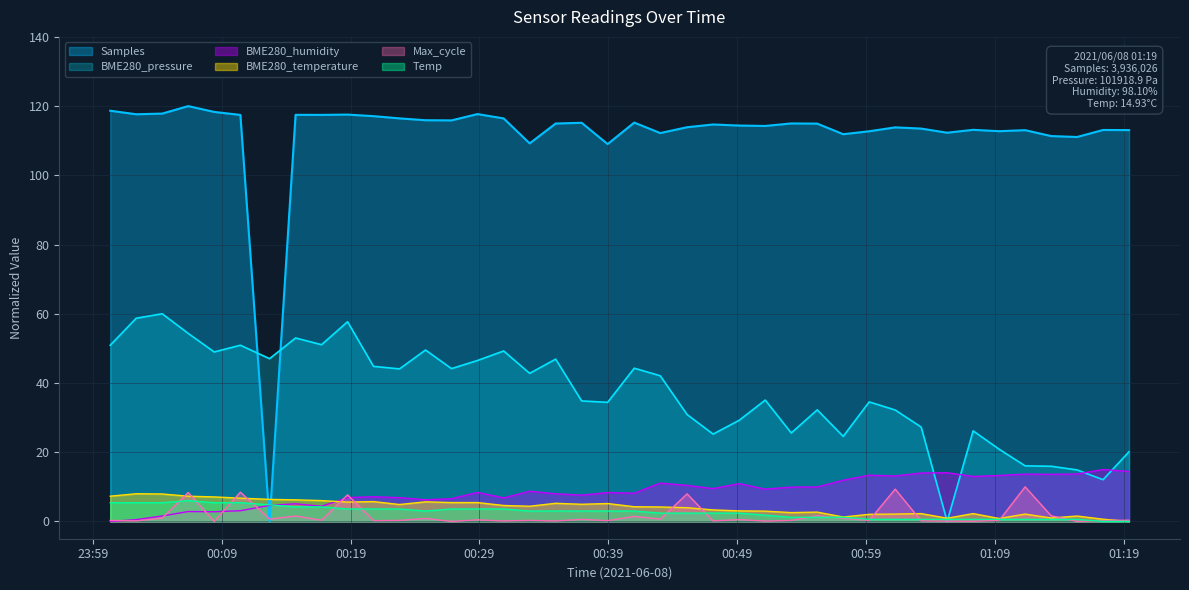

At which label does BME280_temperature first exceed 4?

2021/06/08 00:00:21